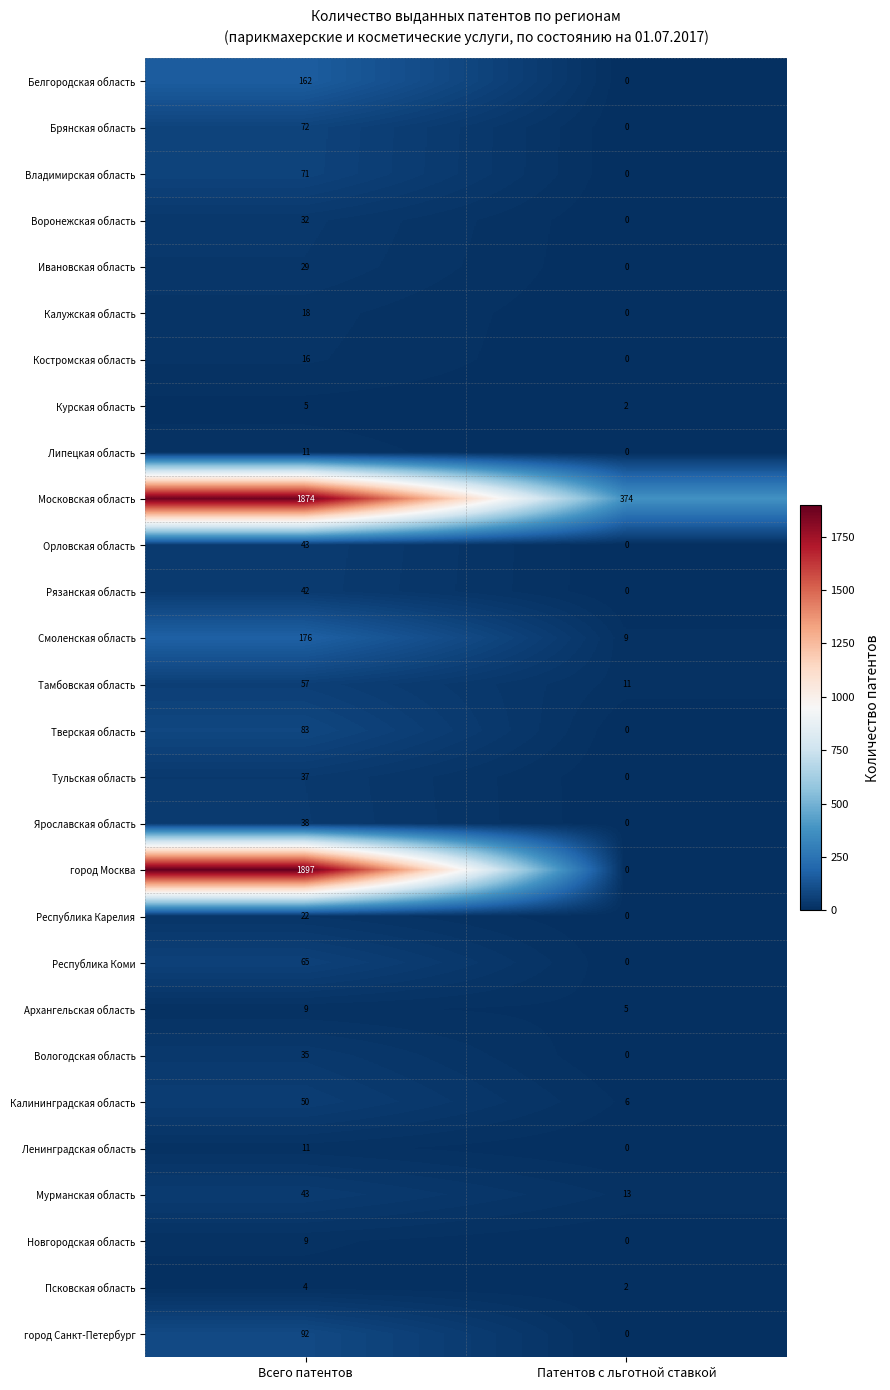

The Московская область series shows 1874 at Всего патентов. True or false?

True